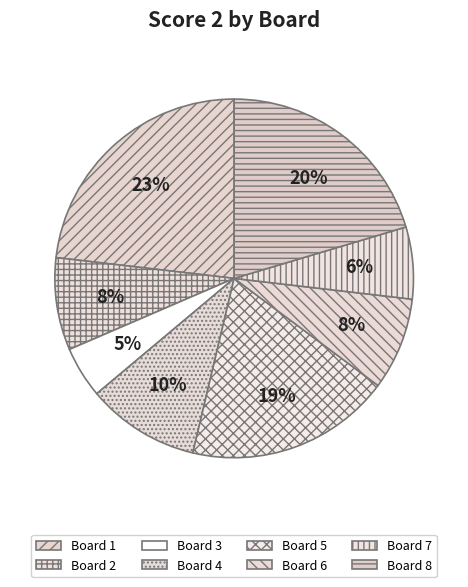

How many slices are in this pie chart?

8